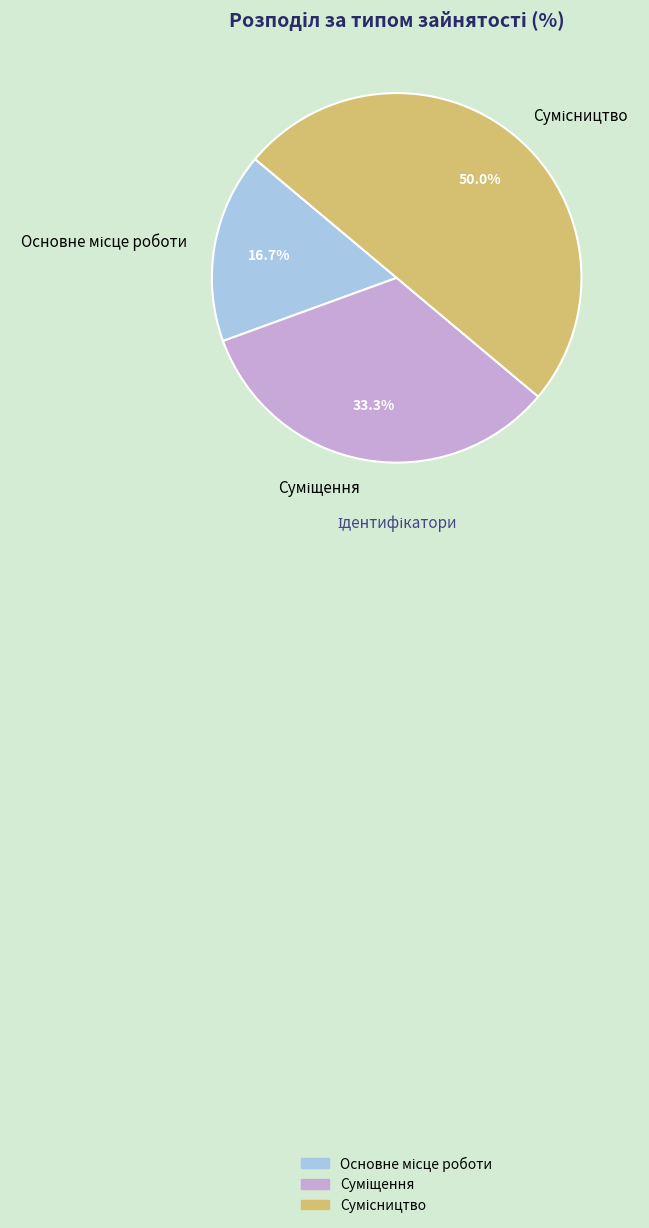

True or false: Суміщення accounts for 22% of the total.

False